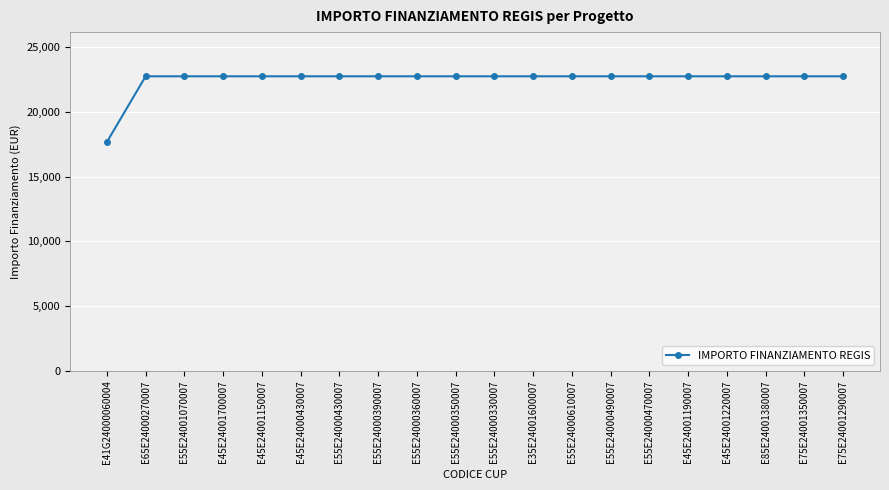

Approximately how many times larger is the value at E55E24000490007 compared to E65E24000270007?

1.0